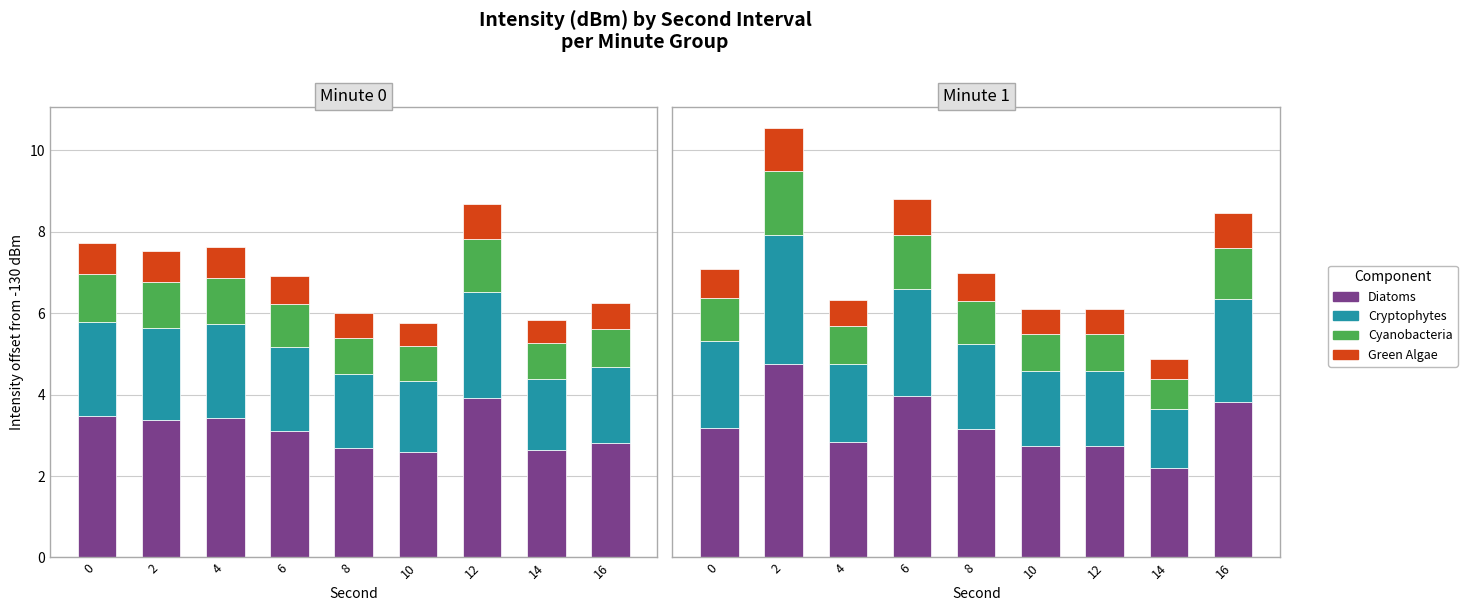

What is the sum of the Diatoms values at 4 and 16?

6.2